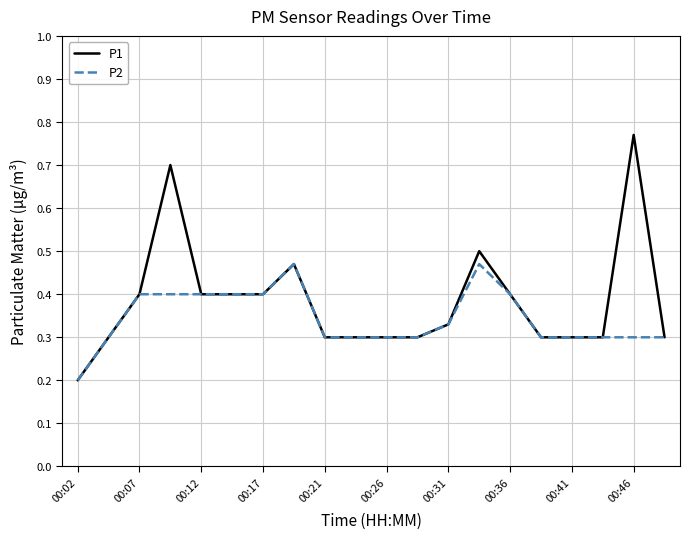

Which series has the largest range (max minus min)?

P1